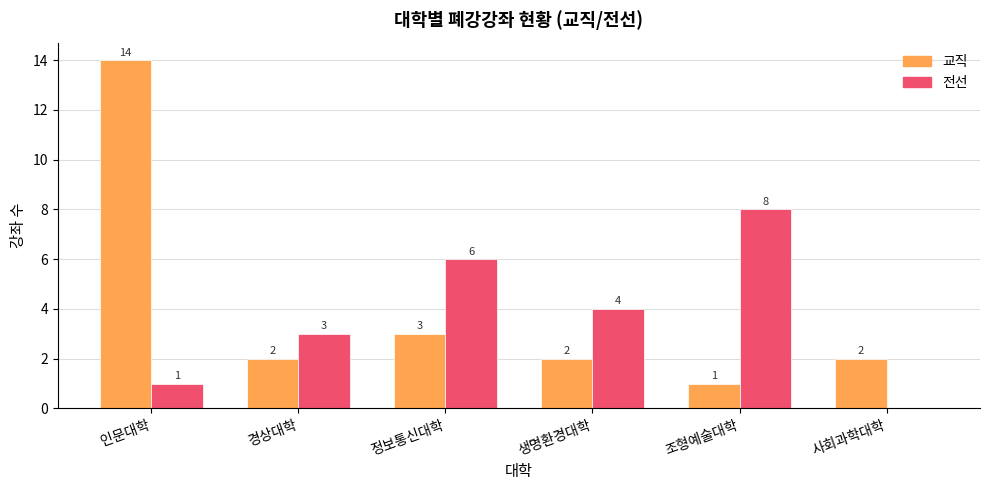

Reading left to right, list all the values displayed in this chart.

교직: 14	2	3	2	1	2
전선: 1	3	6	4	8	0